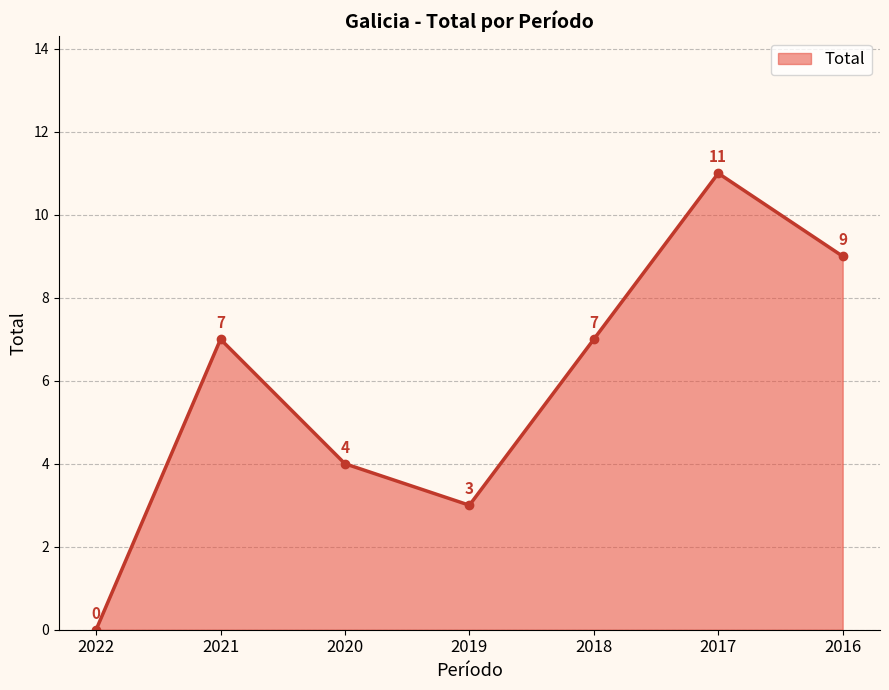

What is the difference between the values at 2020 and 2022?

4